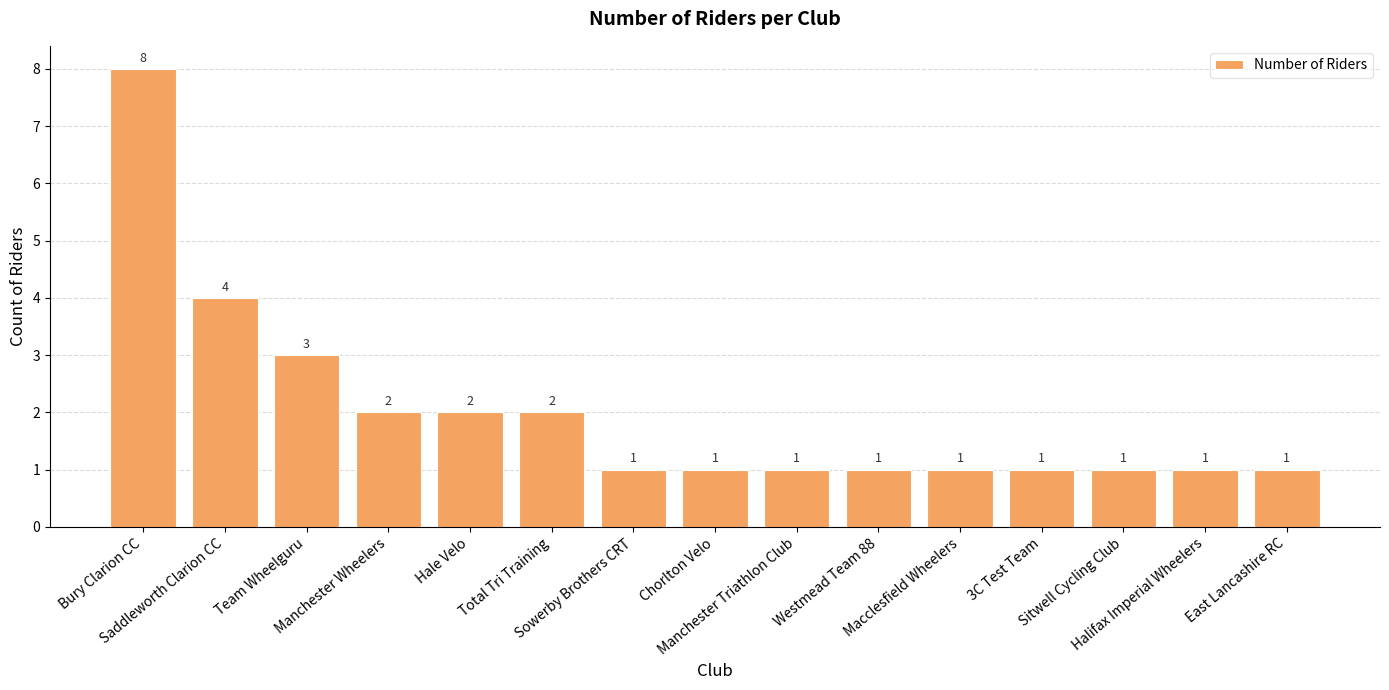

Count the values in the range 1 to 2.

12